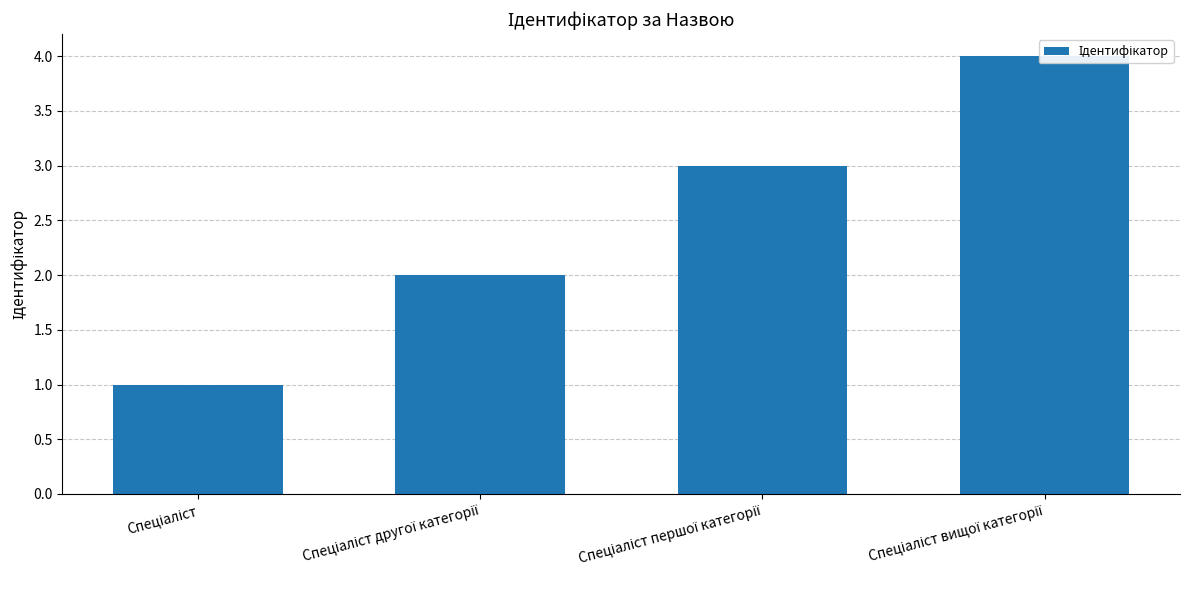

What is the label of the 4th bar from the right?

Спеціаліст